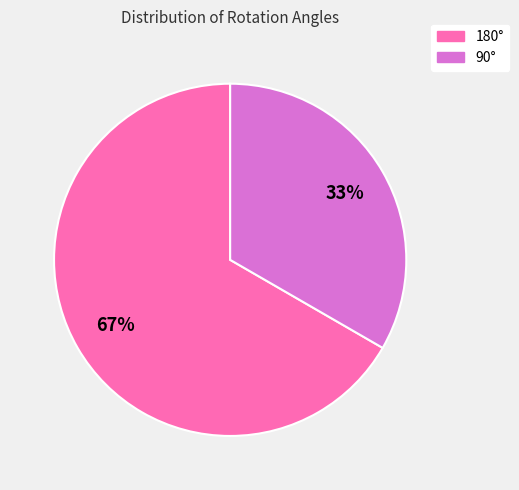

To the nearest percent, what is the average slice percentage?

50%